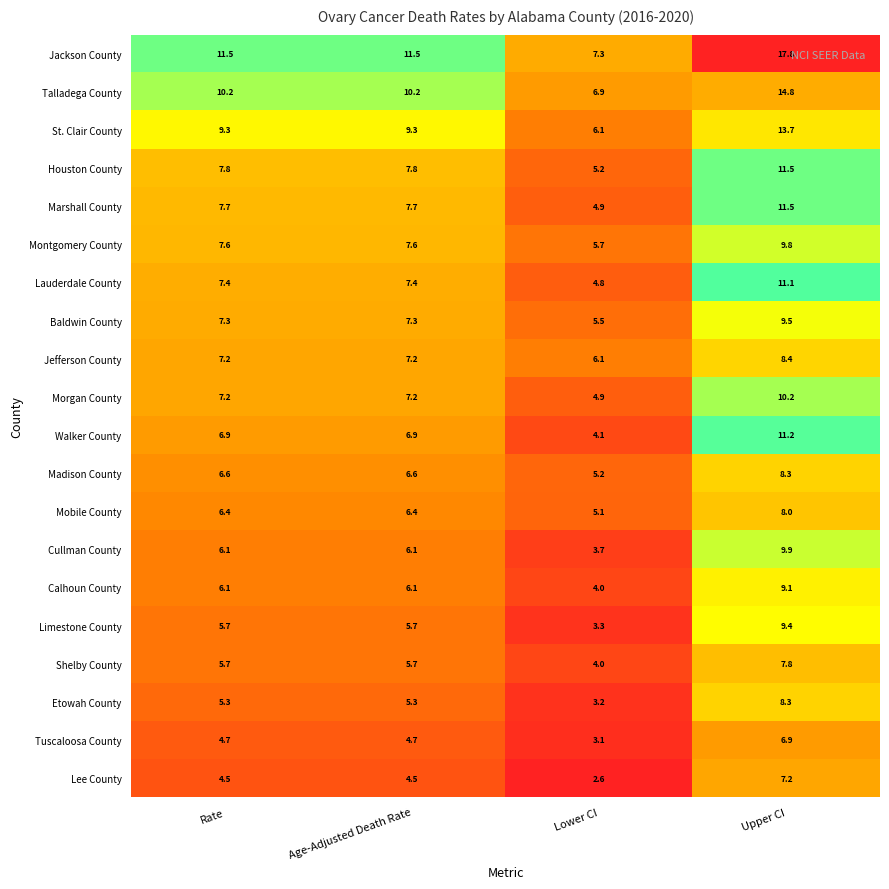

What is the sum of the Jefferson County values at Rate and Upper CI?

15.6